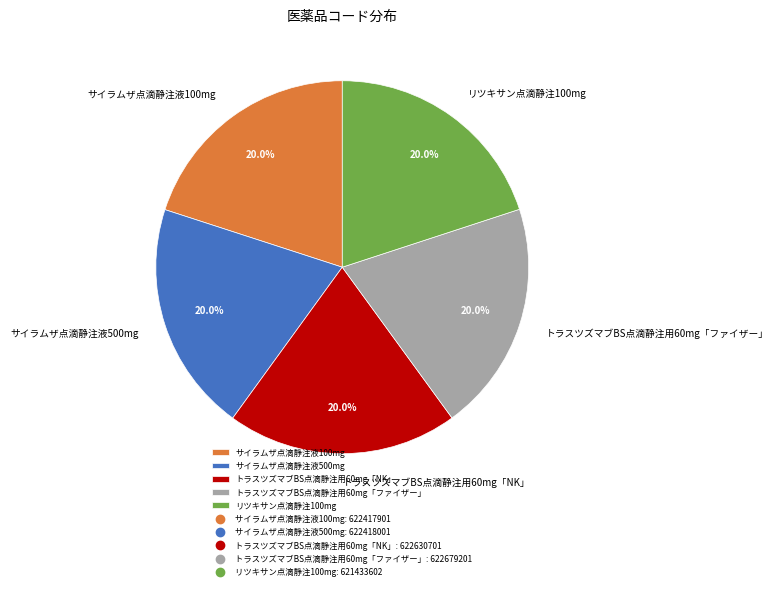

How many segments does this pie chart have?

5